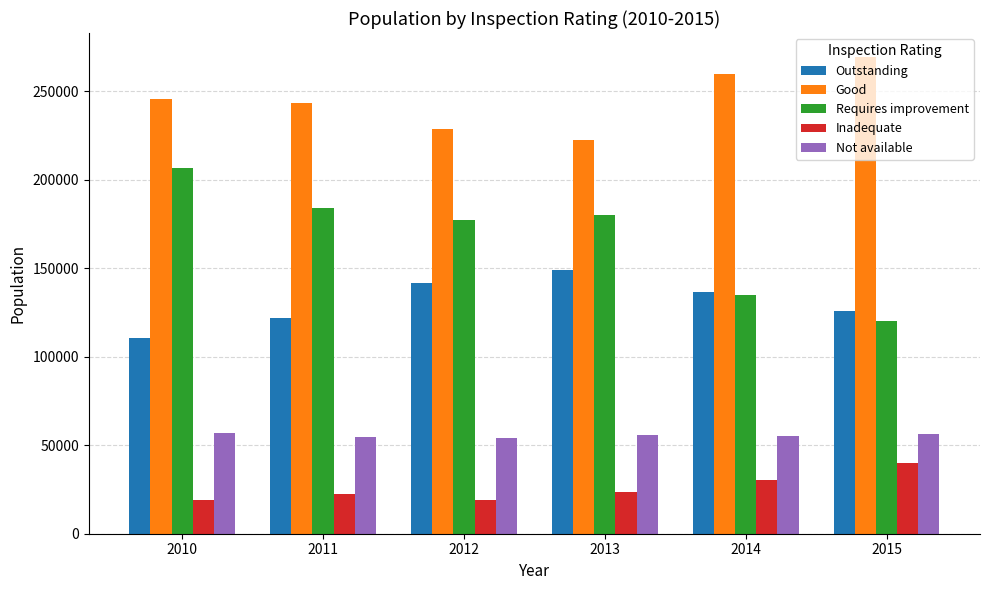

What is the value of the Requires improvement bar at the 5th from the left?

134870